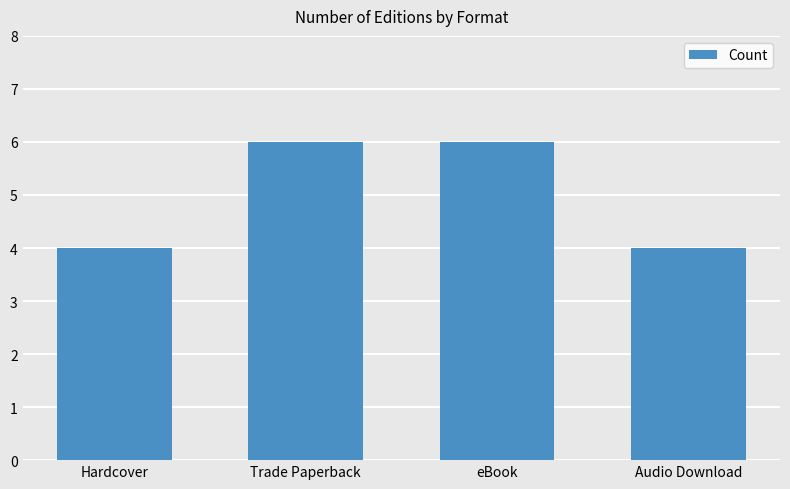

What is the average value?

5